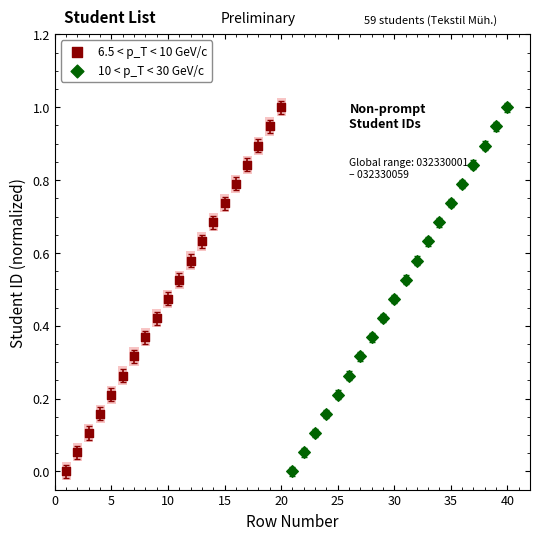

What are all the series names shown in the legend?

6.5 < p_T < 10 GeV/c, 10 < p_T < 30 GeV/c